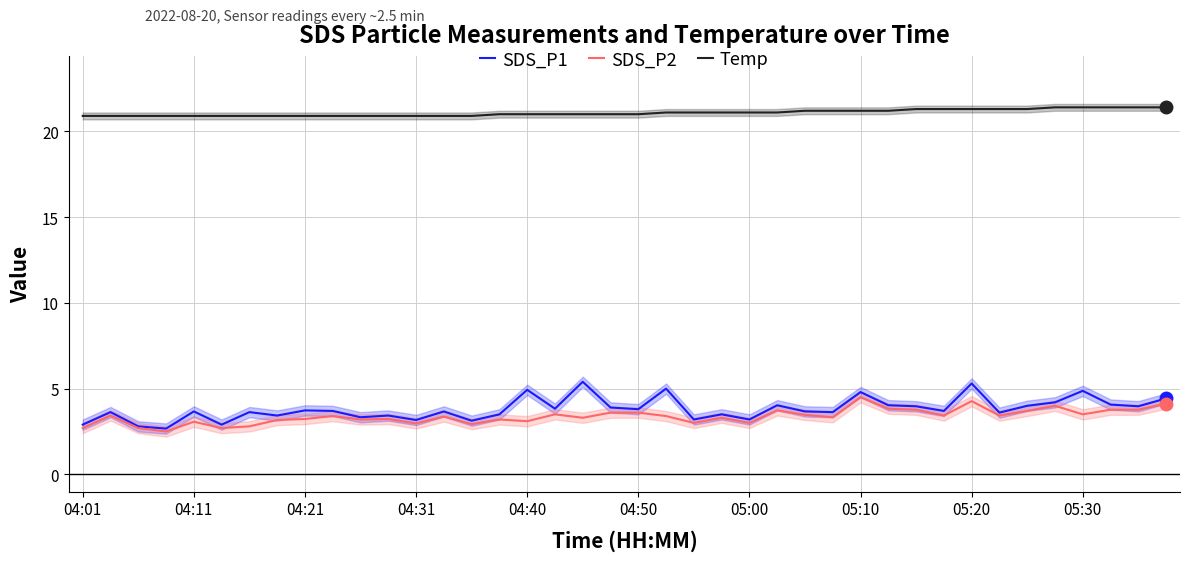

True or false: Temp and SDS_P1 cross at least once.

False